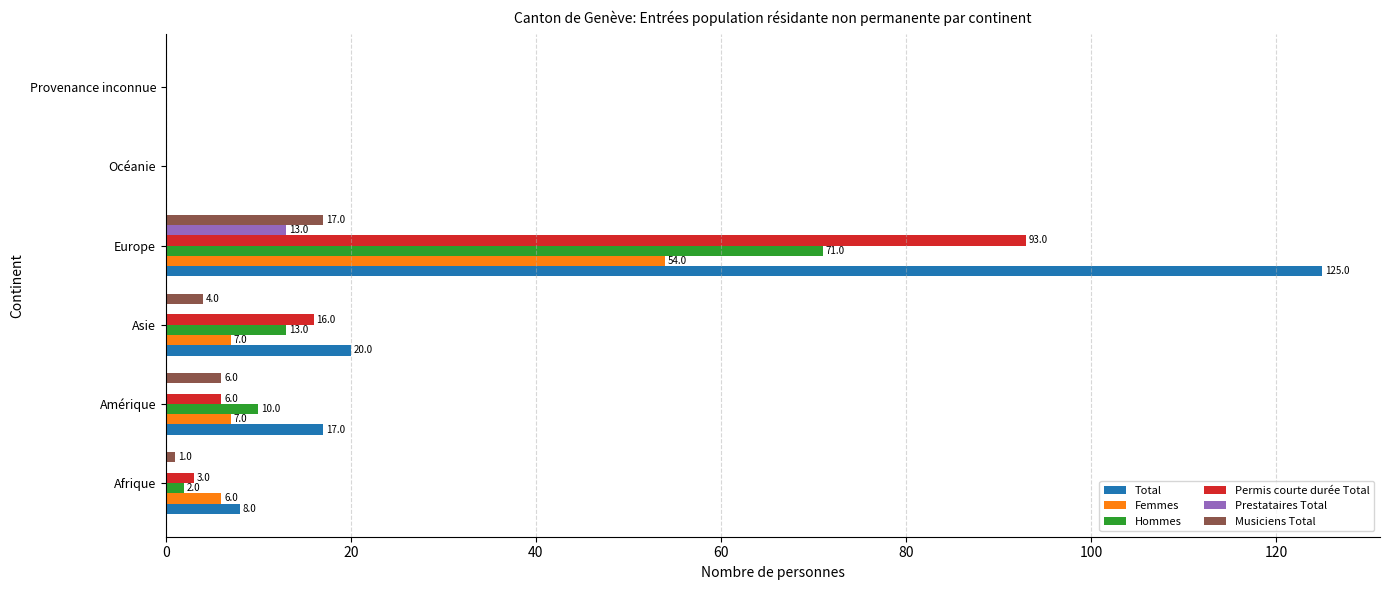

What is the sum of all Hommes values?

96